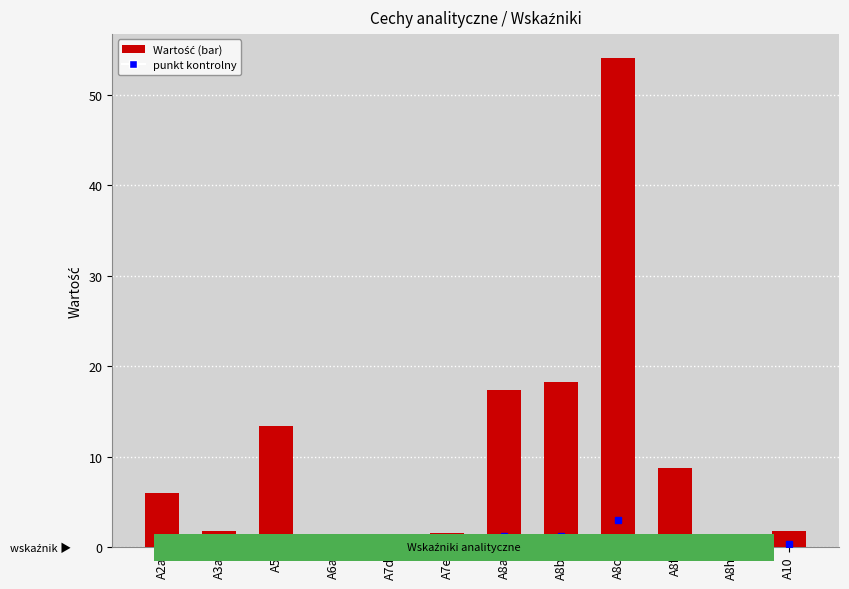

What is the smallest value displayed?

0.4